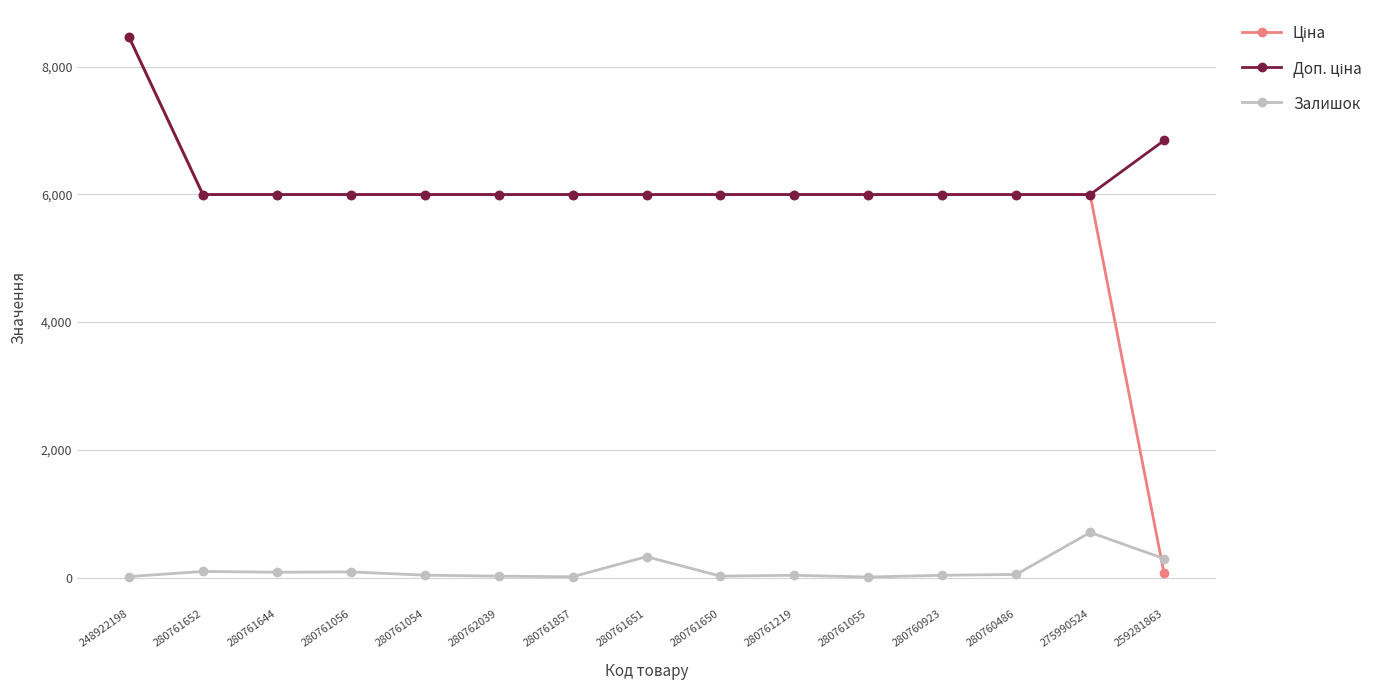

What is the total value across all series at 275990524?

12701.6